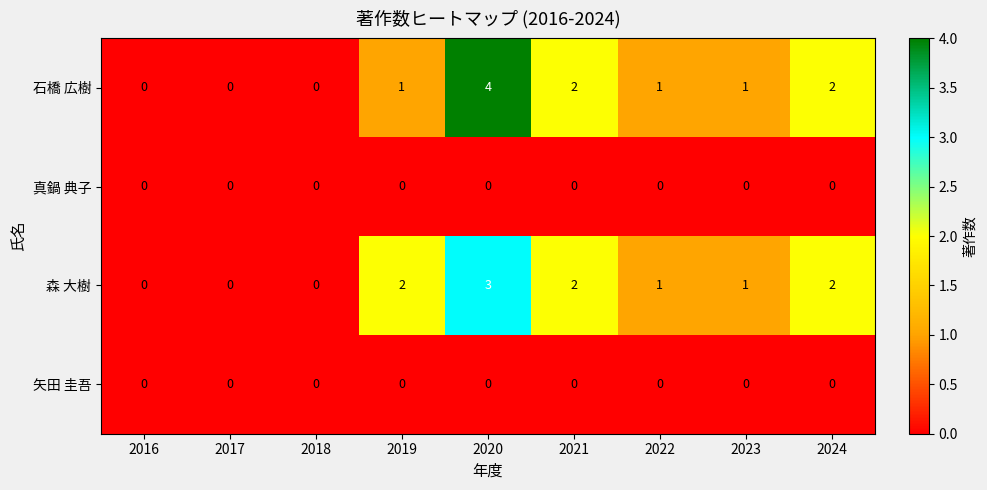

At which label does 森 大樹 first exceed 1?

2019